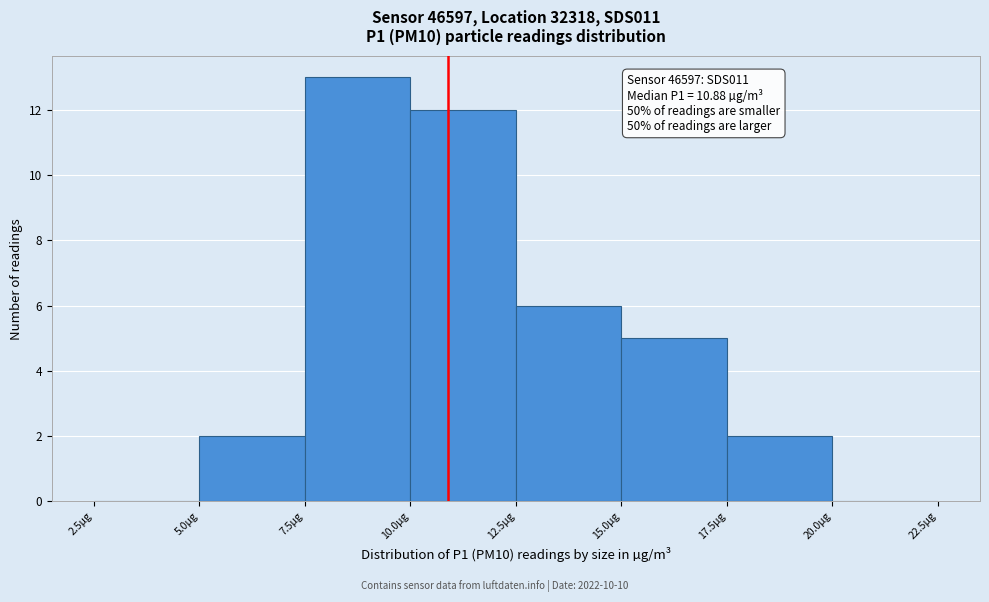

Over which range of the x-axis is the bar tallest?

7.5 to 10.0